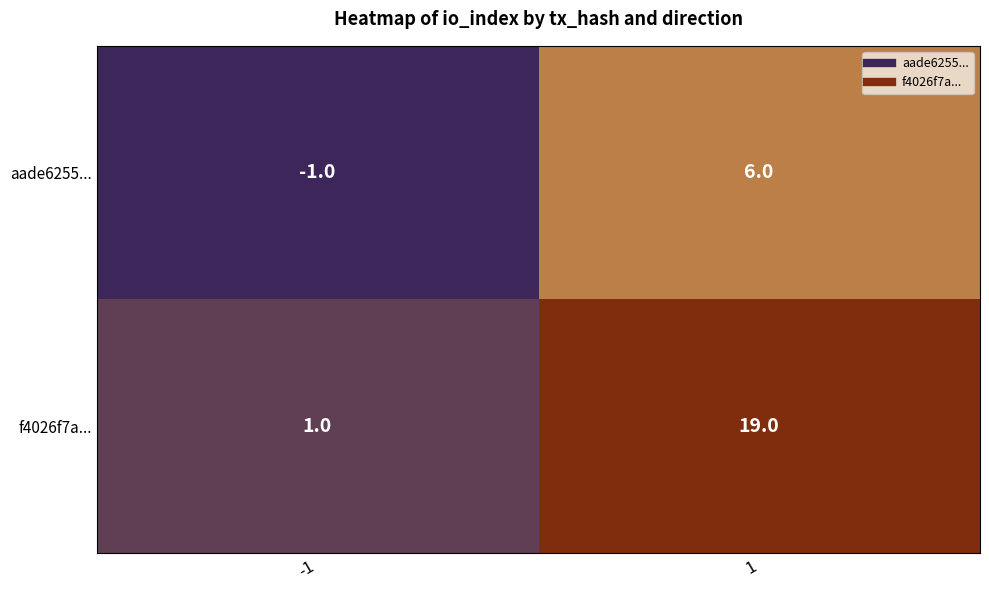

Is it true that aade6255... equals 0 at -1?

False